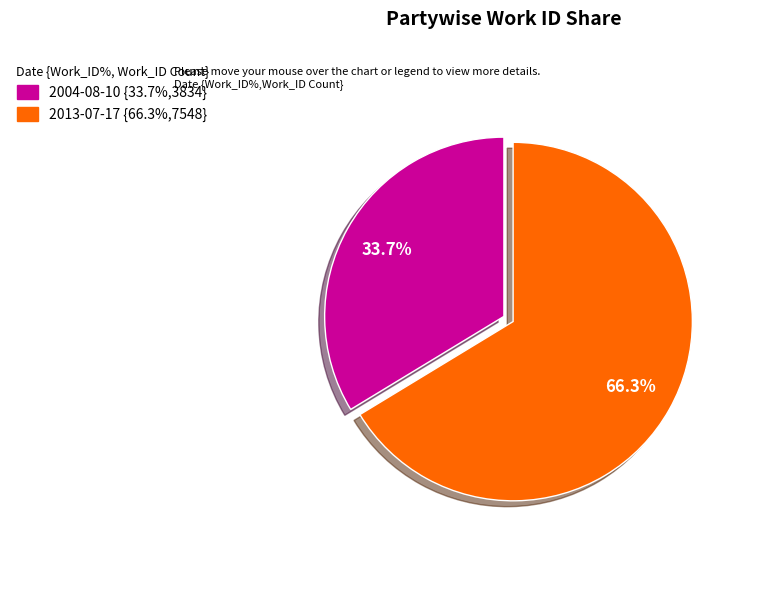

True or false: 2013-07-17 accounts for 57% of the total.

False